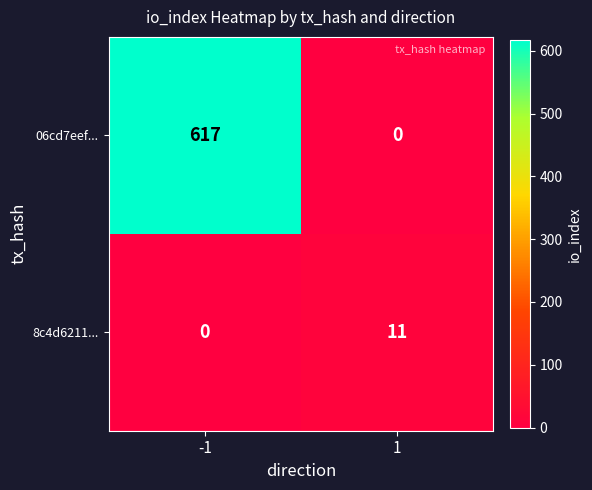

Reading left to right, extract all data points from this chart.

06cd7eef...: 617	0
8c4d6211...: 0	11